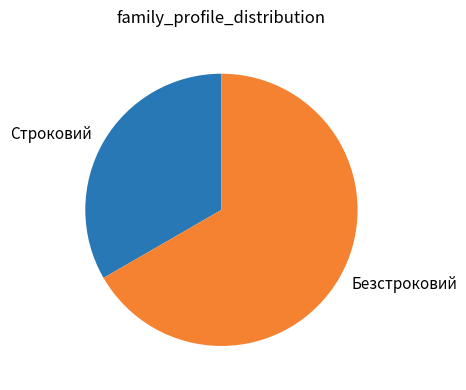

Rank the categories by value from highest to lowest.

Безстроковий, Строковий